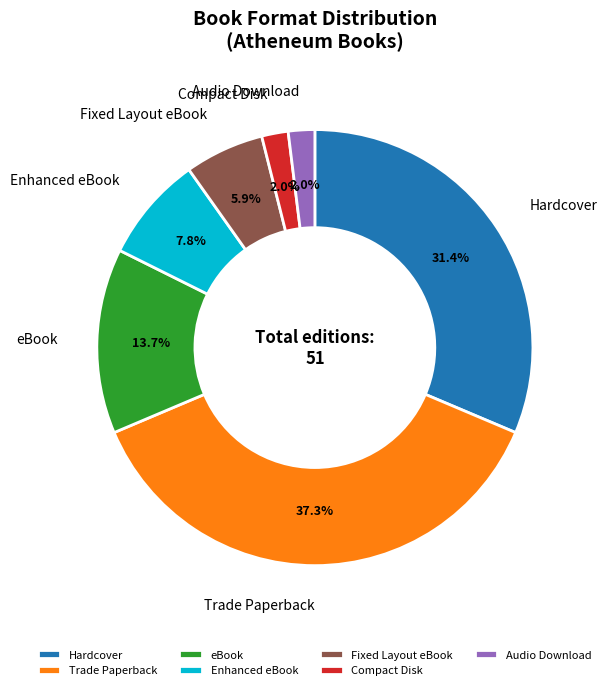

Approximately how many times larger is the value at eBook compared to Hardcover?

0.4